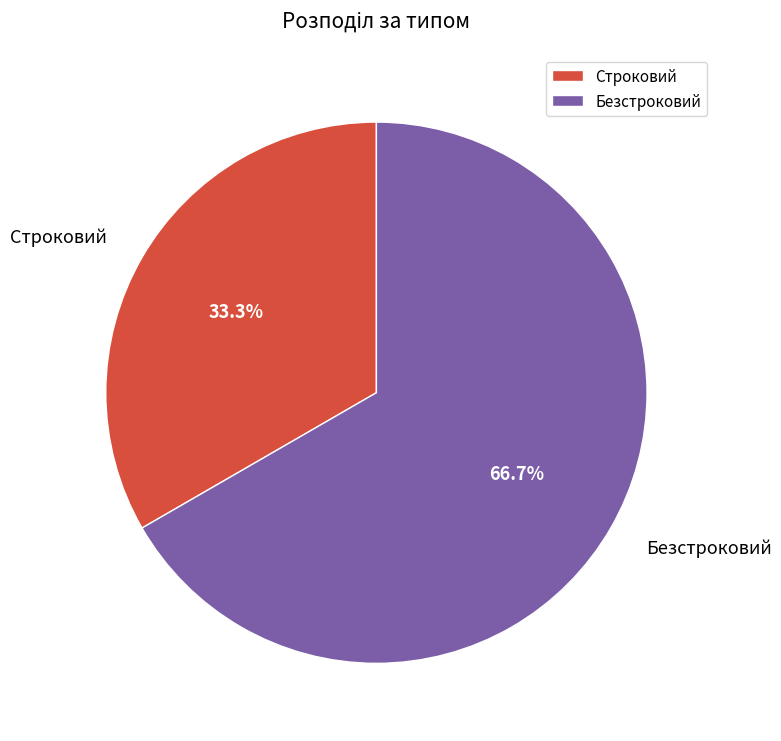

Approximately how many times larger is the value at Безстроковий compared to Строковий?

2.0